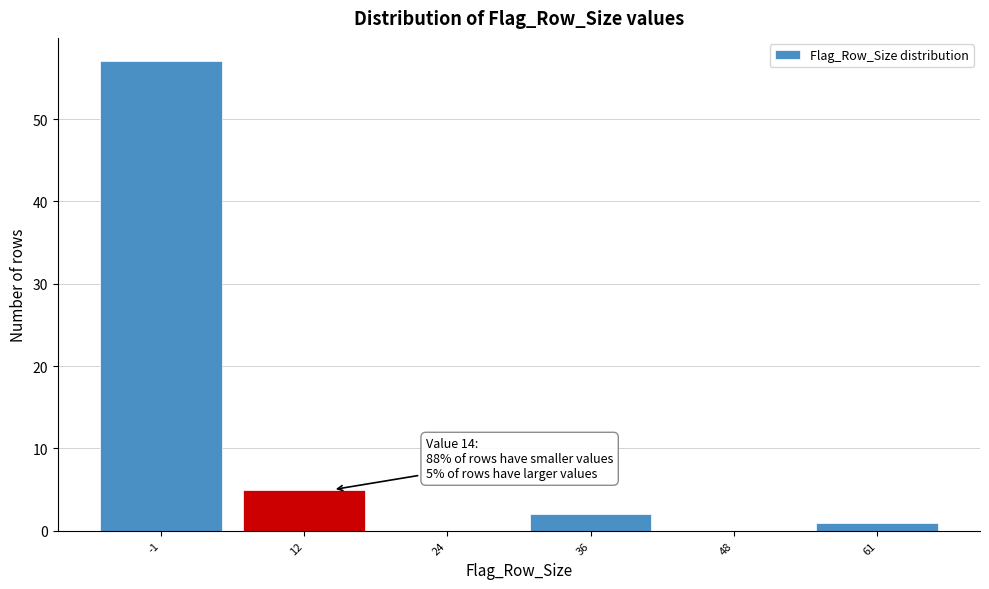

Which range on the x-axis has the tallest bar?

-6 to 6